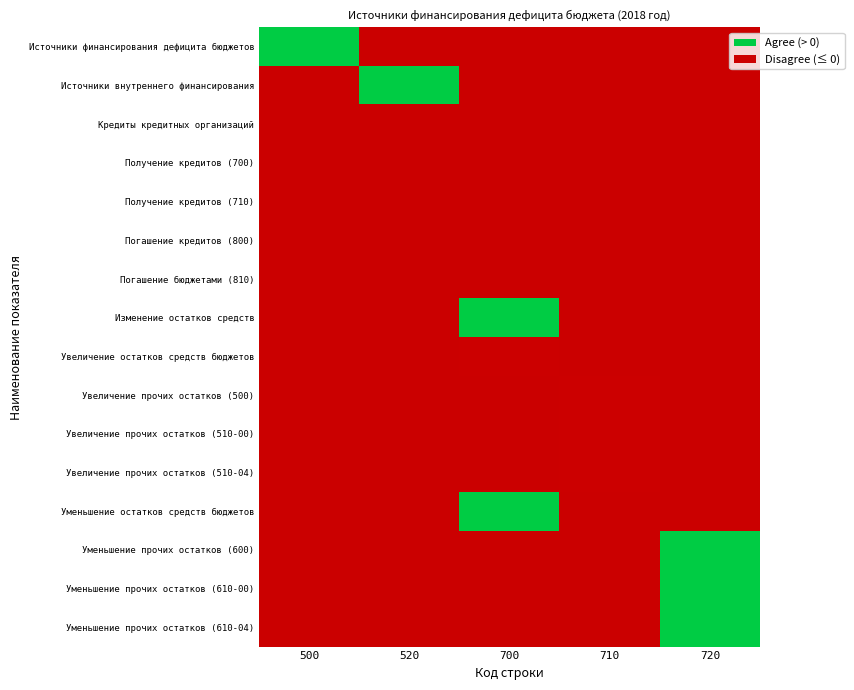

Reading left to right, list all the values displayed in this chart.

Источники финансирования дефицита бюджетов: 500=1	520=0	700=0	710=0	720=0
Источники внутреннего финансирования: 500=0	520=1	700=0	710=0	720=0
Кредиты кредитных организаций: 500=0	520=0	700=0	710=0	720=0
Получение кредитов (700): 500=0	520=0	700=0	710=0	720=0
Получение кредитов (710): 500=0	520=0	700=0	710=0	720=0
Погашение кредитов (800): 500=0	520=0	700=0	710=0	720=0
Погашение бюджетами (810): 500=0	520=0	700=0	710=0	720=0
Изменение остатков средств: 500=0	520=0	700=1	710=0	720=0
Увеличение остатков средств бюджетов: 500=0	520=0	700=-1	710=0	720=0
Увеличение прочих остатков (500): 500=0	520=0	700=0	710=-1	720=0
Увеличение прочих остатков (510-00): 500=0	520=0	700=0	710=-1	720=0
Увеличение прочих остатков (510-04): 500=0	520=0	700=0	710=-1	720=0
Уменьшение остатков средств бюджетов: 500=0	520=0	700=1	710=0	720=0
Уменьшение прочих остатков (600): 500=0	520=0	700=0	710=0	720=1
Уменьшение прочих остатков (610-00): 500=0	520=0	700=0	710=0	720=1
Уменьшение прочих остатков (610-04): 500=0	520=0	700=0	710=0	720=1